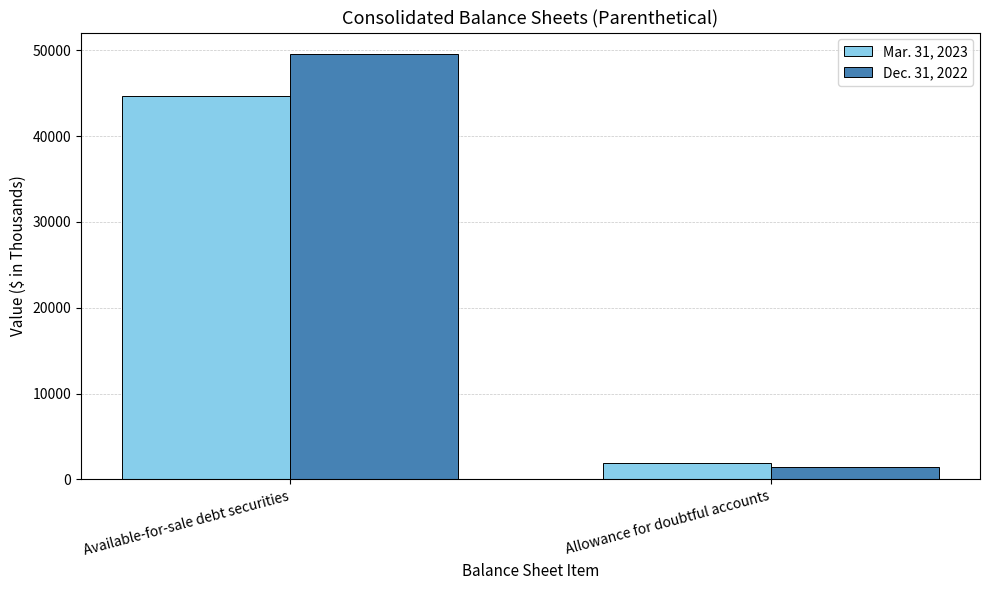

Is the value of Mar. 31, 2023 at Available-for-sale debt securities greater than the value of Dec. 31, 2022 at Available-for-sale debt securities?

No